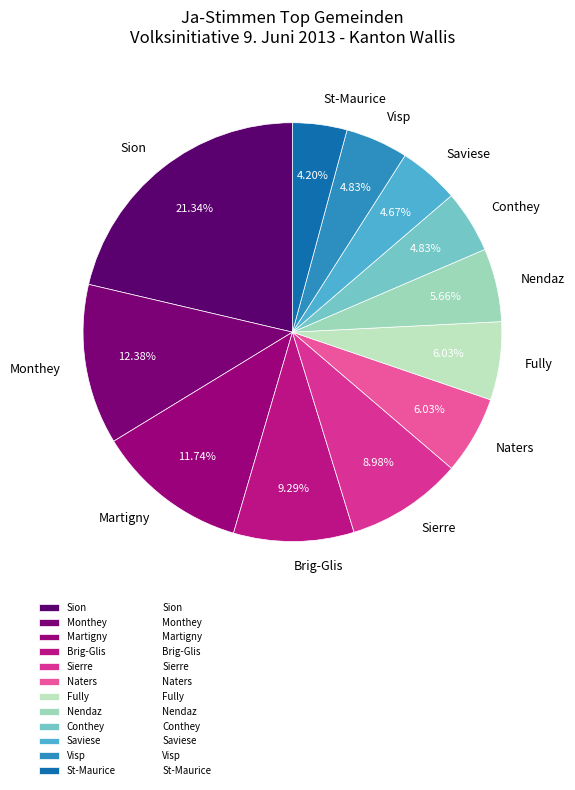

Do Naters and St-Maurice together represent more than half of the pie?

No